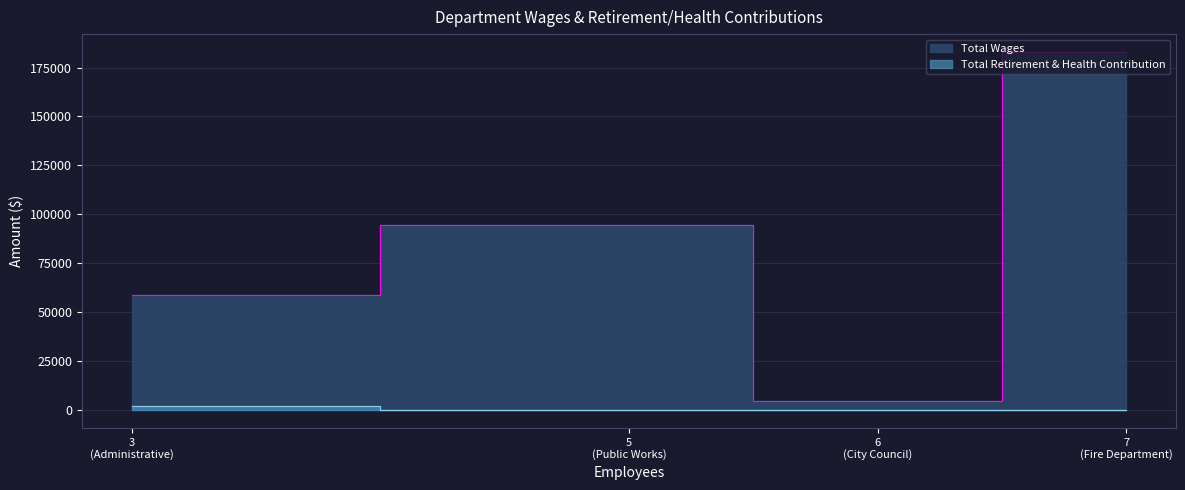

True or false: Total Wages has more than 0 points higher than both neighbors.

False